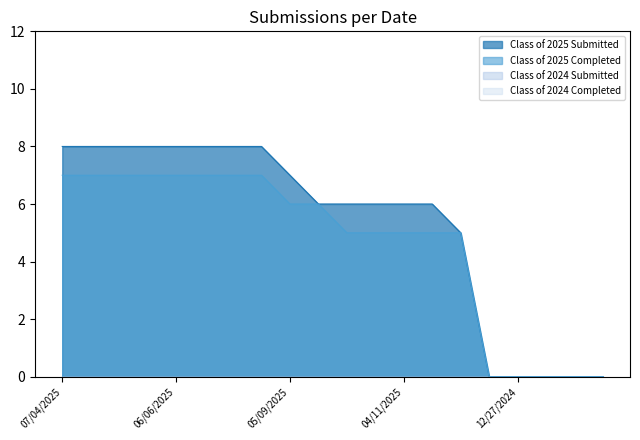

True or false: Class of 2025 Completed and Class of 2025 Submitted intersect in this chart.

False